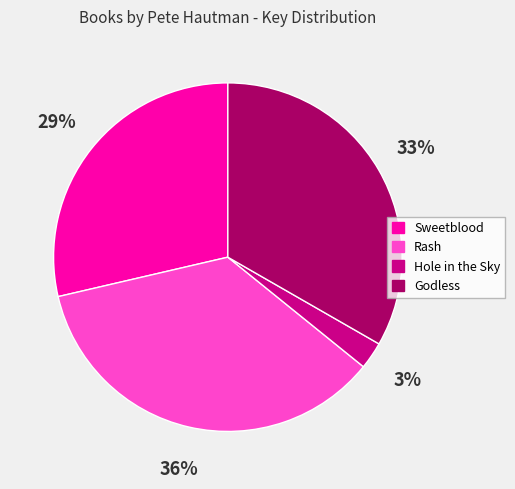

To the nearest percent, what is the difference between the largest and smallest slice percentages?

33%